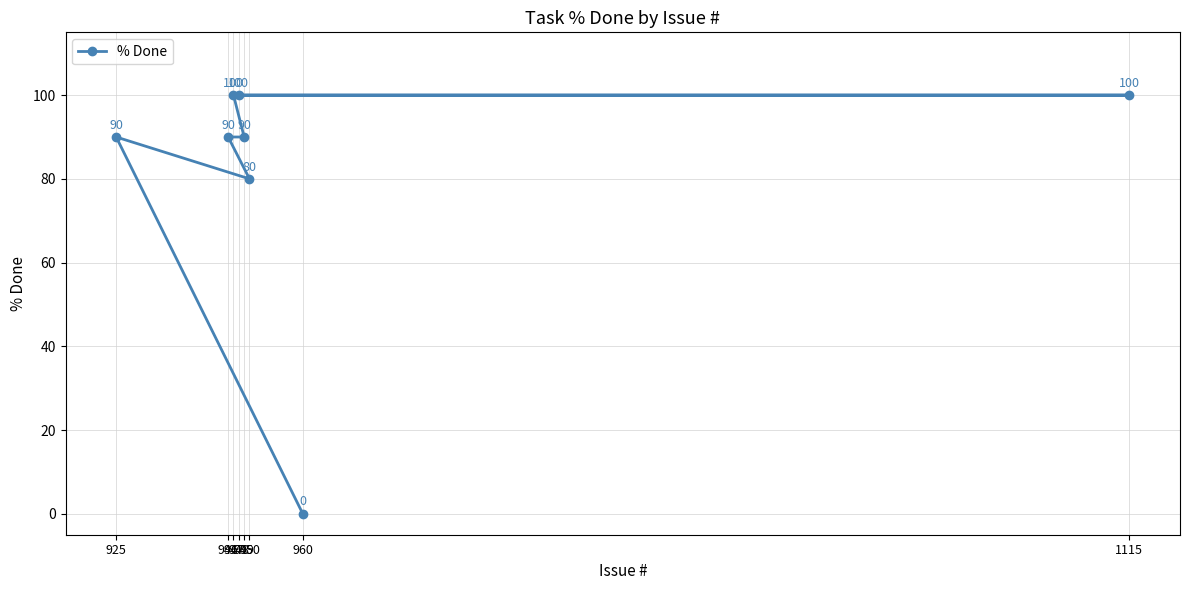

Count the number of data series in this chart.

1